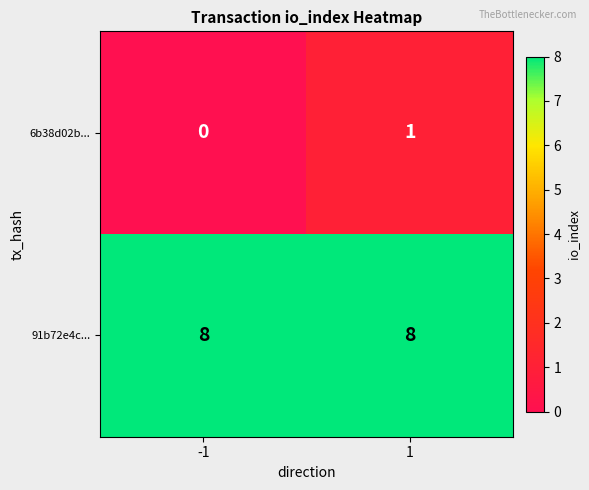

Which series changed the most between -1 and 1?

6b38d02b...